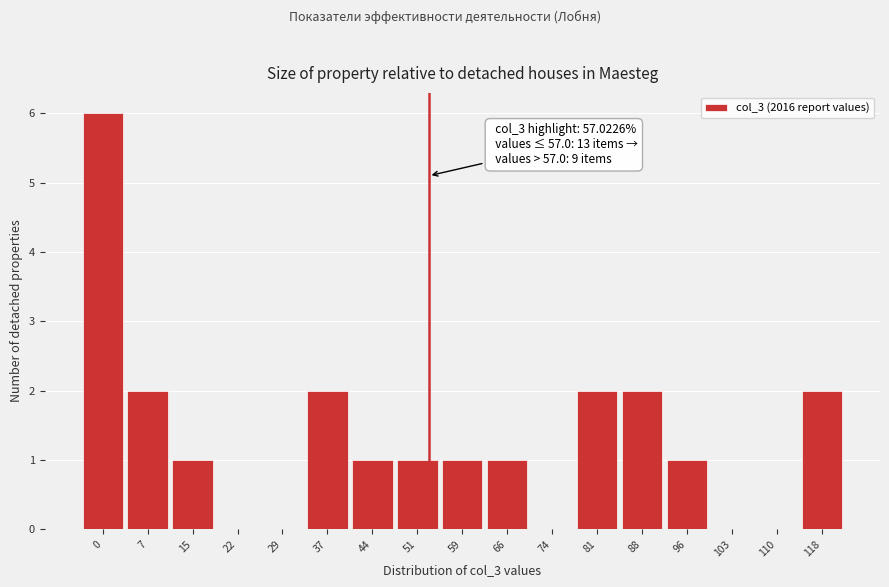

Reading left to right, list all the values displayed in this chart.

0=6	7=2	15=1	22=0	29=0	37=2	44=1	51=1	59=1	66=1	74=0	81=2	88=2	96=1	103=0	110=0	118=2